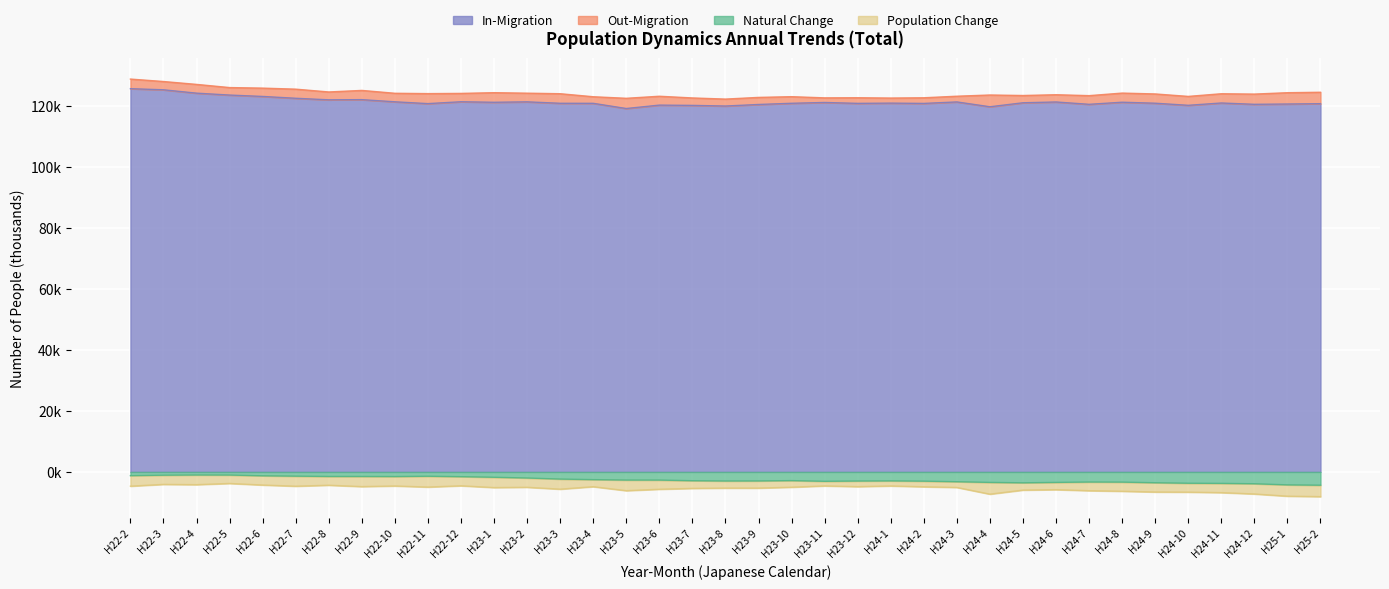

At how many categories does at least one series exceed 1?

37